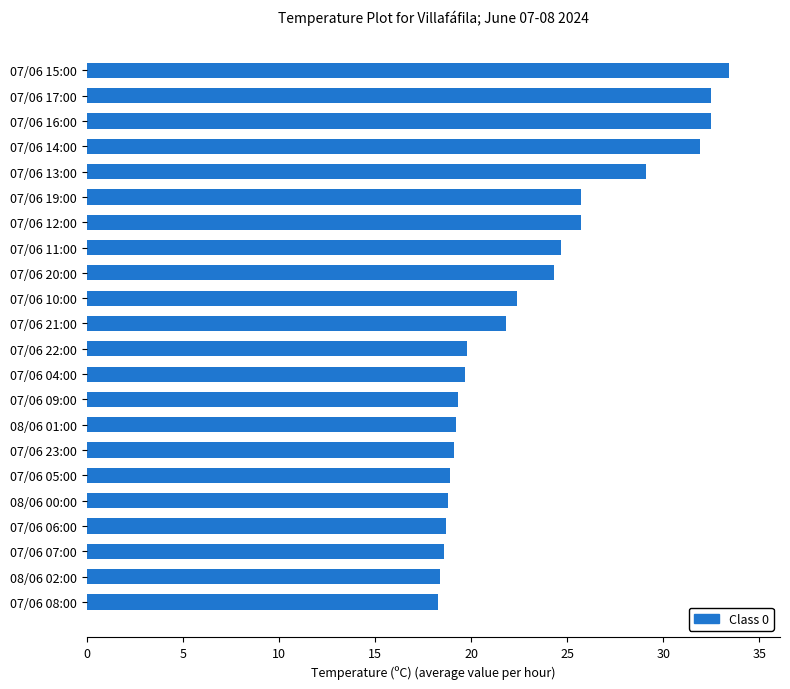

Are the bars horizontal?

Yes